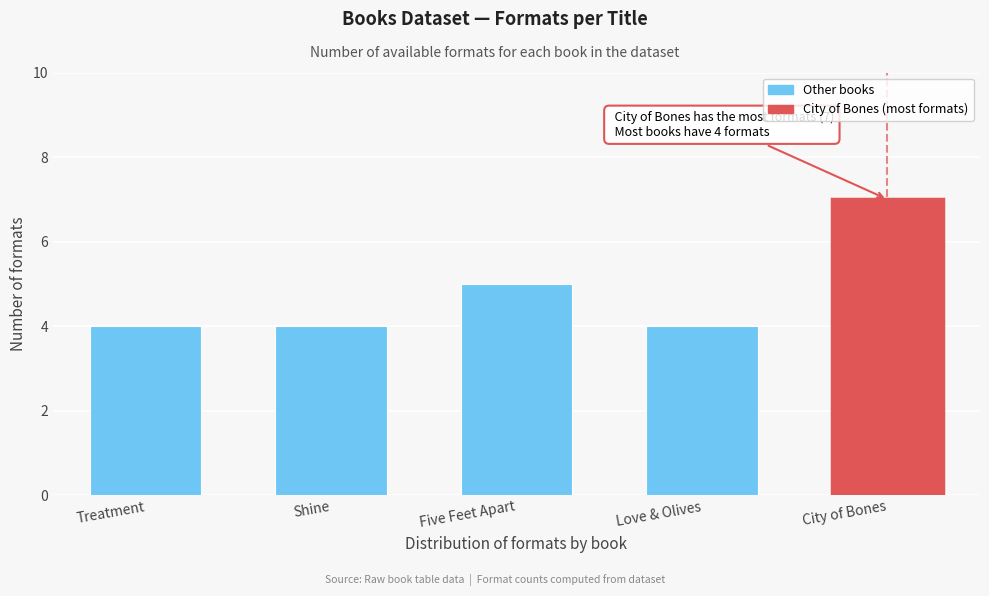

Reading left to right, extract all data points from this chart.

4	4	5	4	7